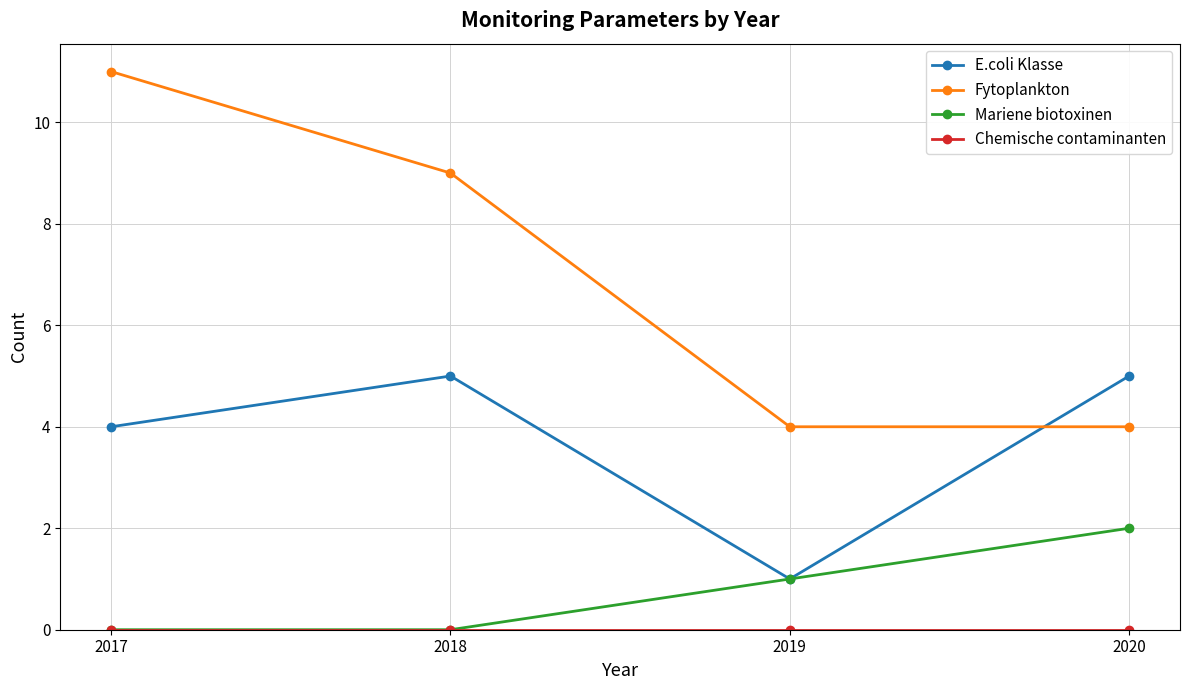

What is the total value across all series at 2019?

6